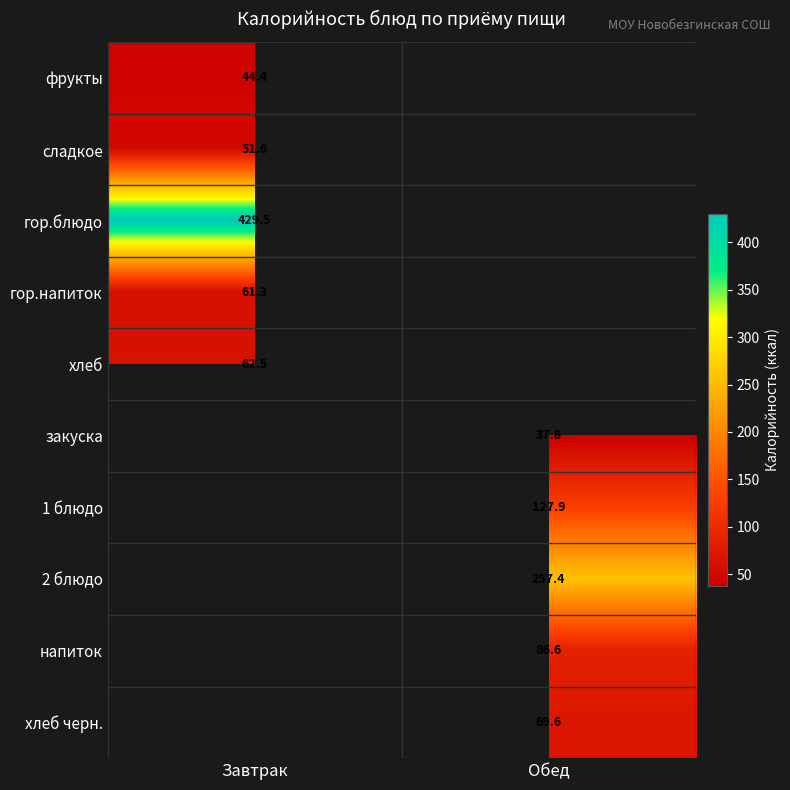

At how many categories does at least one series exceed 113?

2